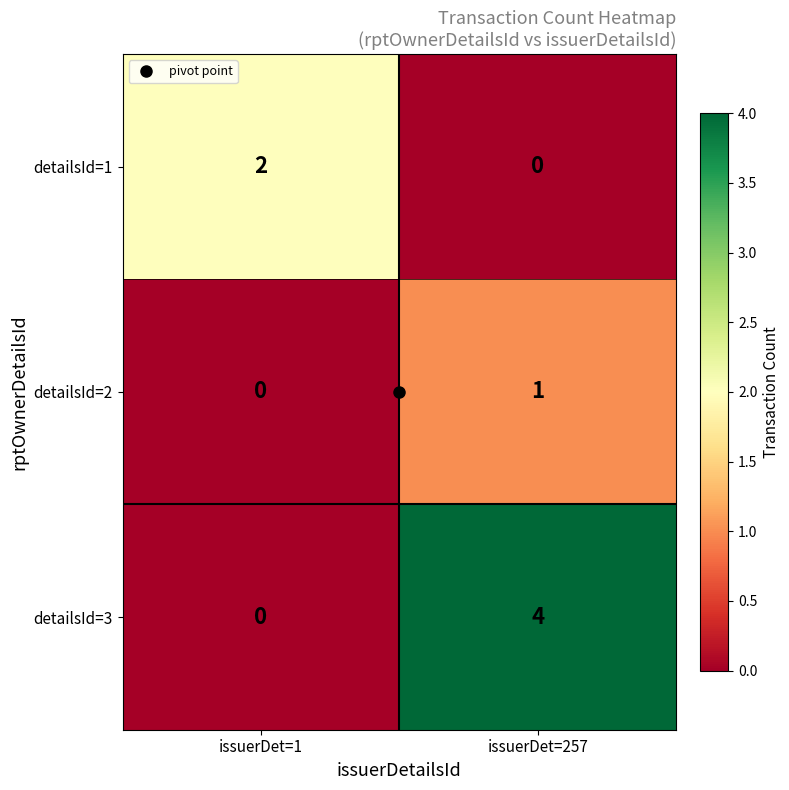

At how many categories does at least one series exceed 1?

2